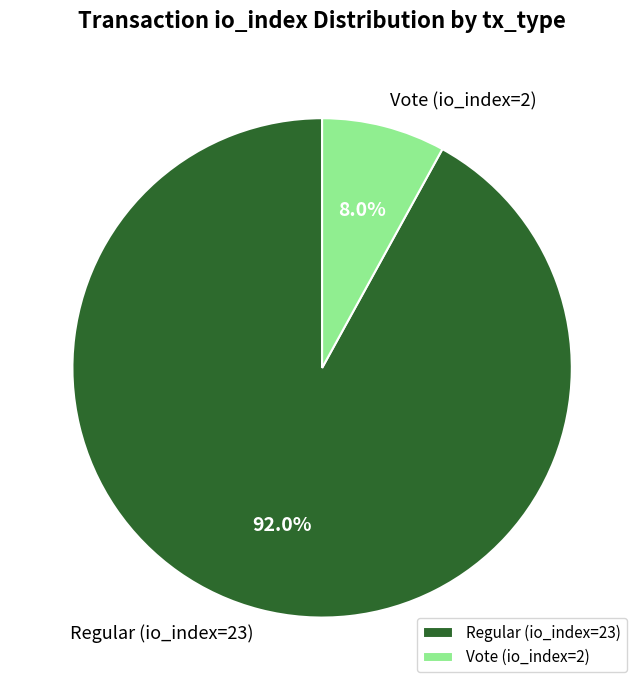

Between Vote (io_index=2) and Regular (io_index=23), which is larger?

Regular (io_index=23)